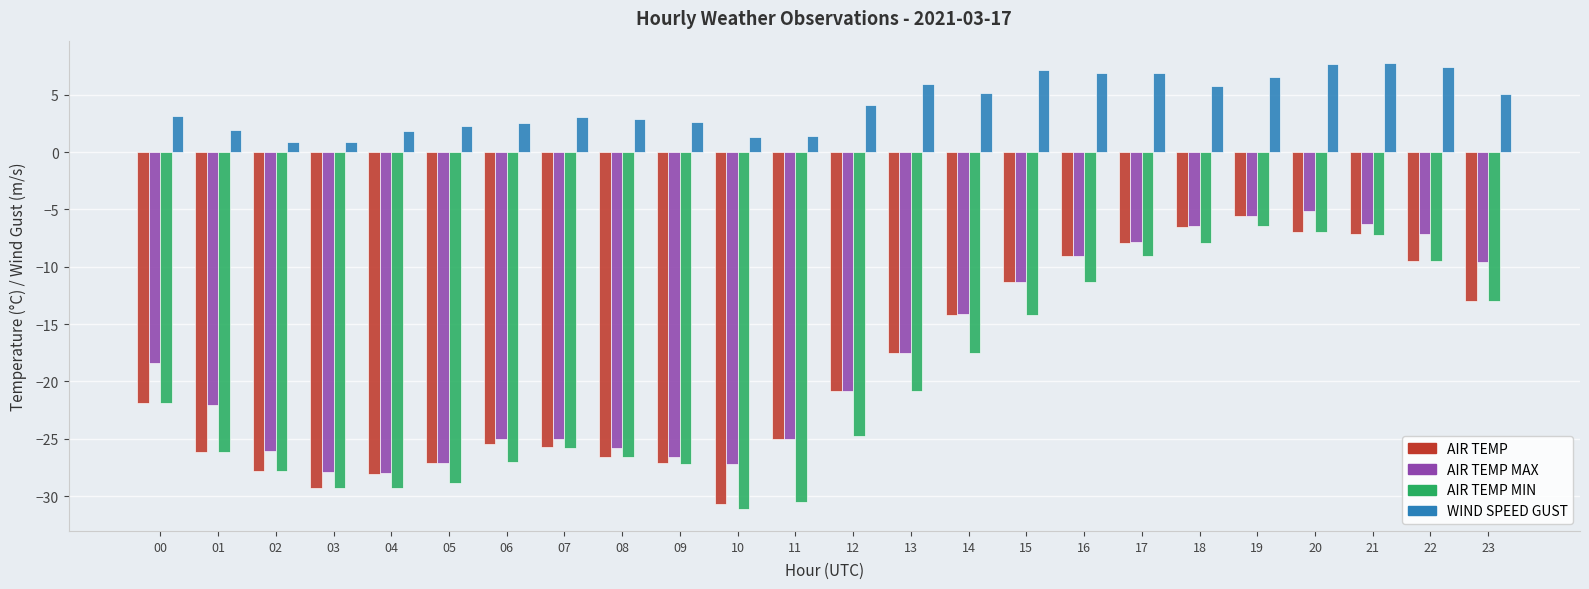

What is the minimum value shown in the chart?

-31.1